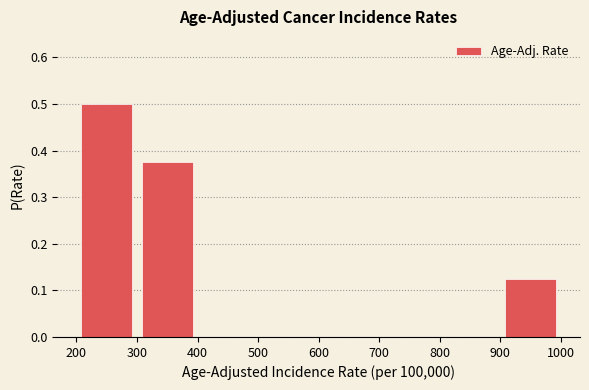

How tall is the bar that spans 300 to 400 on the x-axis? The values are not printed on the chart, so give them approximately, as read against the axis.

0.38